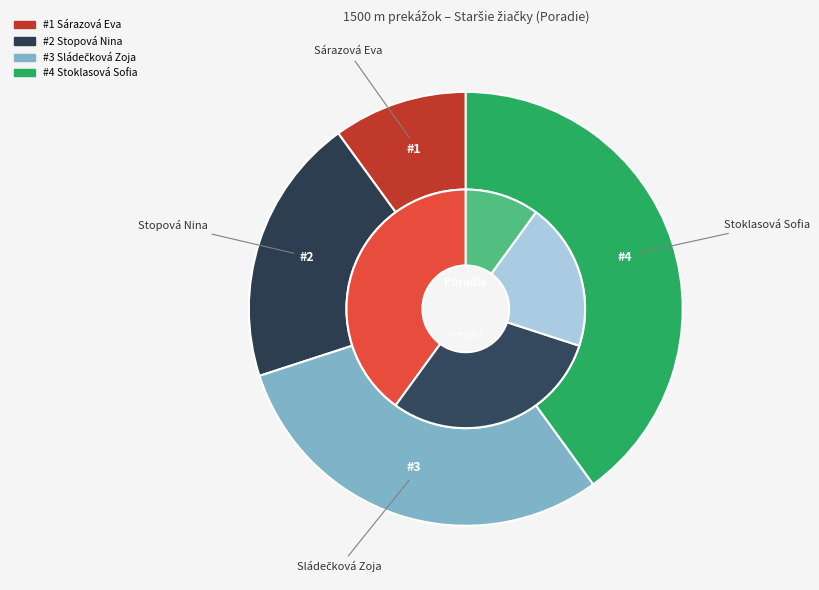

What percentage is the Sládečková Zoja slice, to the nearest percent?

30%